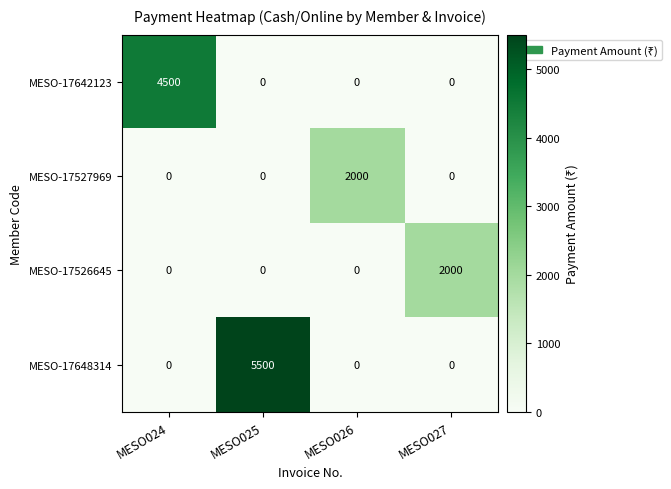

Between MESO025 and MESO026, which series saw the biggest shift?

MESO-17648314